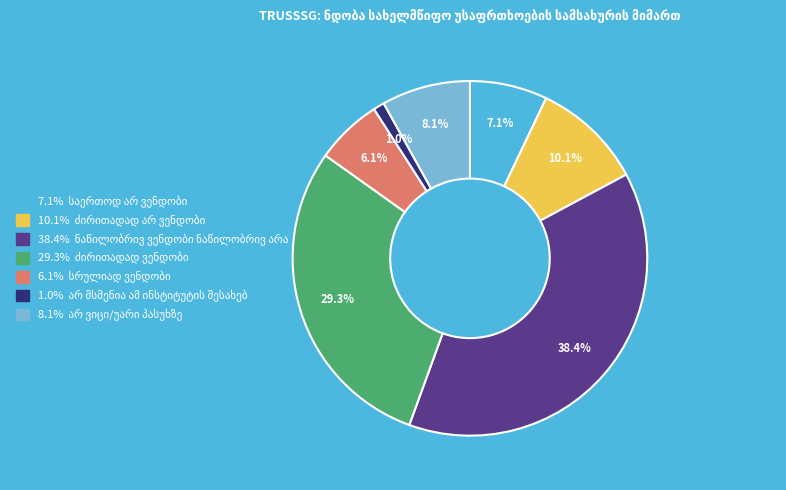

Does any single category account for the majority?

No